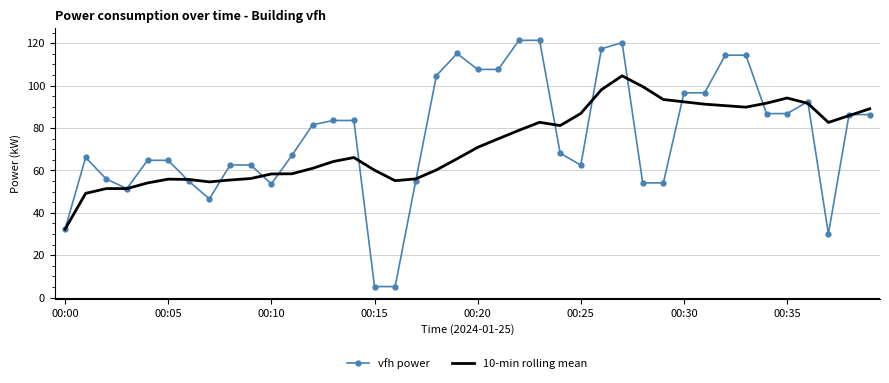

What is the maximum value for vfh power?

121.3